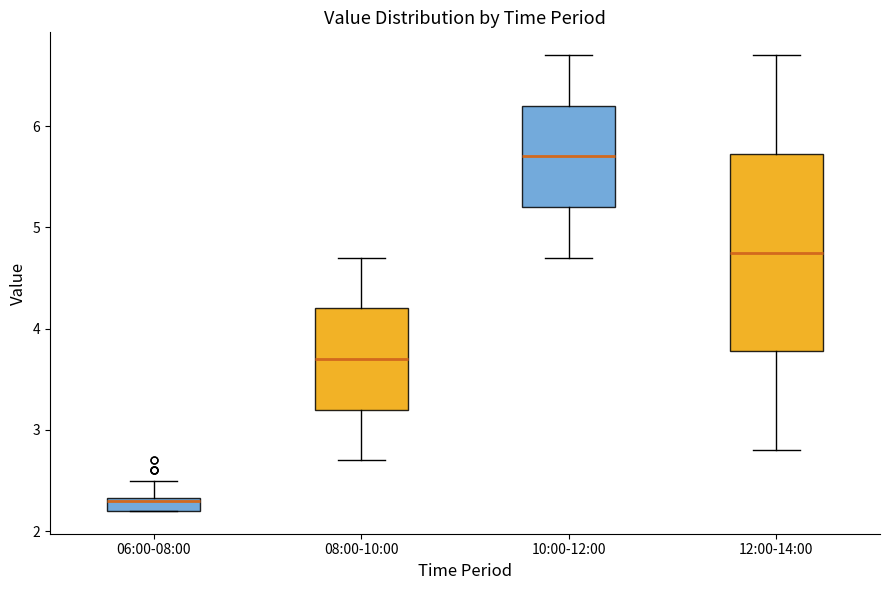

Which box's median line is the highest?

10:00-12:00